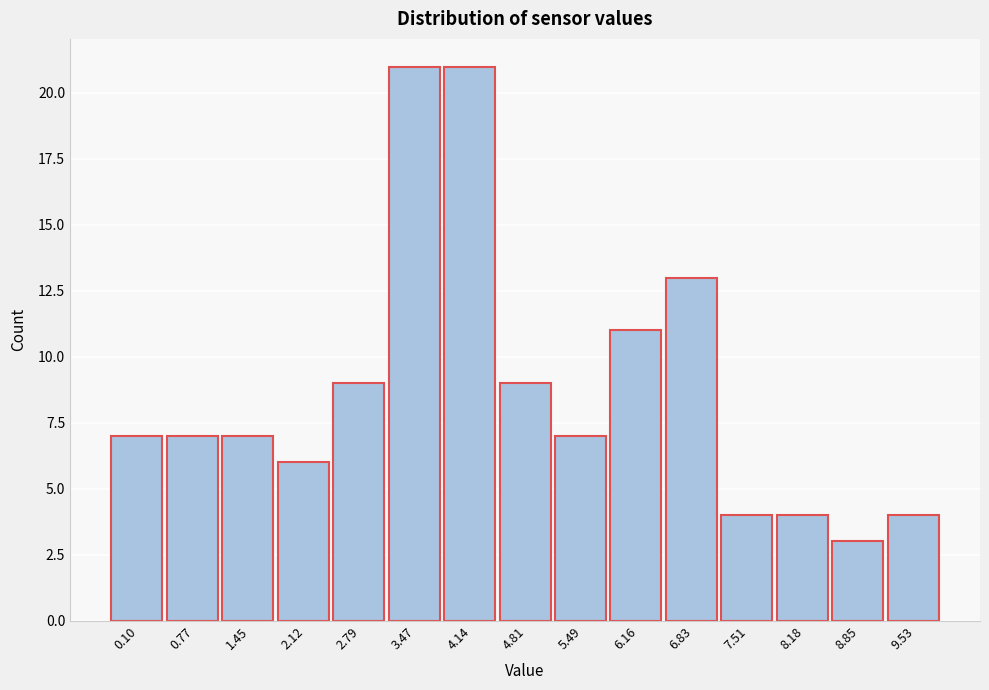

Reading left to right, what are all the values shown in this chart?

7	7	7	6	9	21	21	9	7	11	13	4	4	3	4